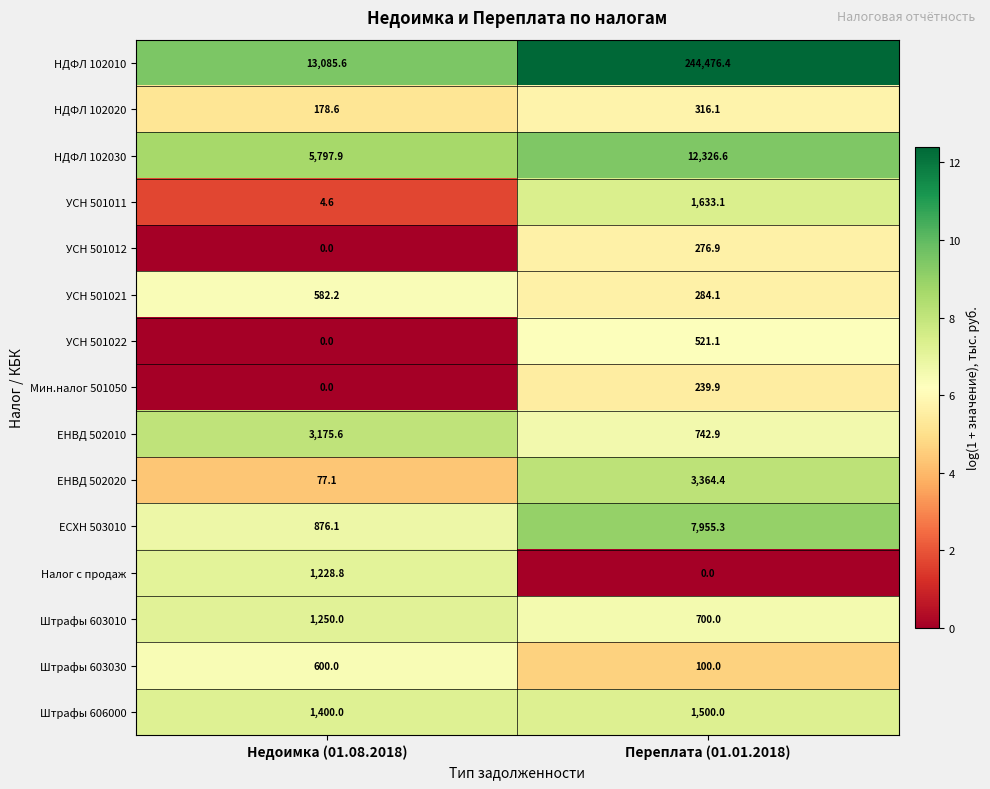

At which label does УСН 501021 first exceed 582?

Недоимка (01.08.2018)